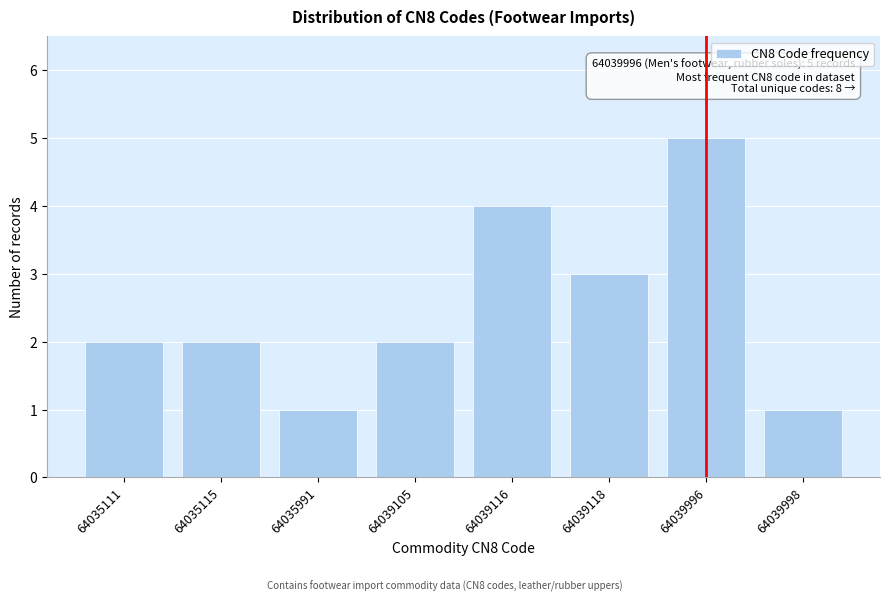

Reading left to right, what are all the values shown in this chart?

2	2	1	2	4	3	5	1